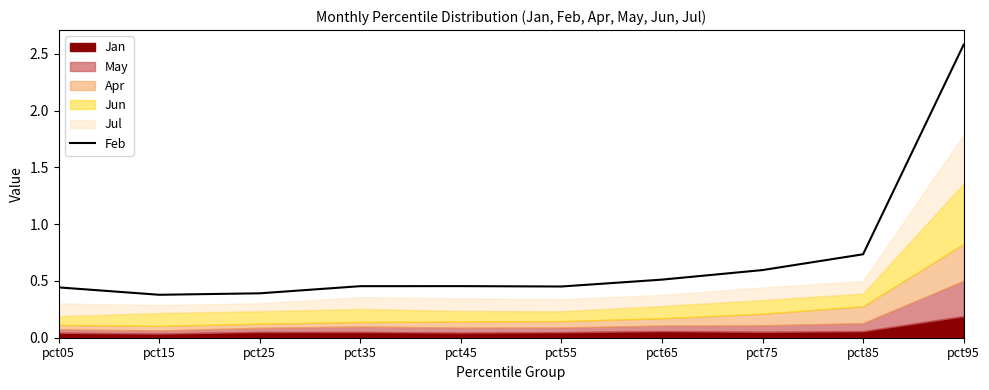

Reading right to left, extract all data points from this chart.

2.6	0.7	0.6	0.5	0.5	0.5	0.5	0.4	0.4	0.4